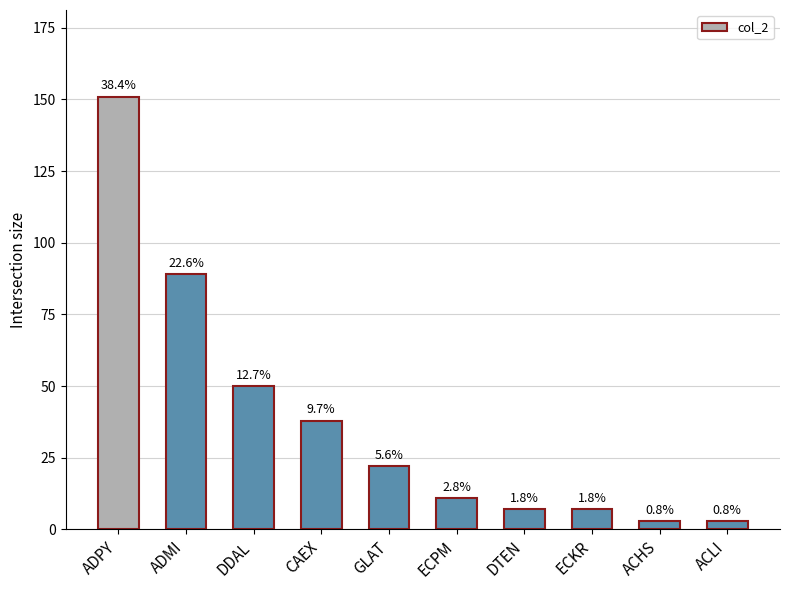

How many bars are there in total?

10